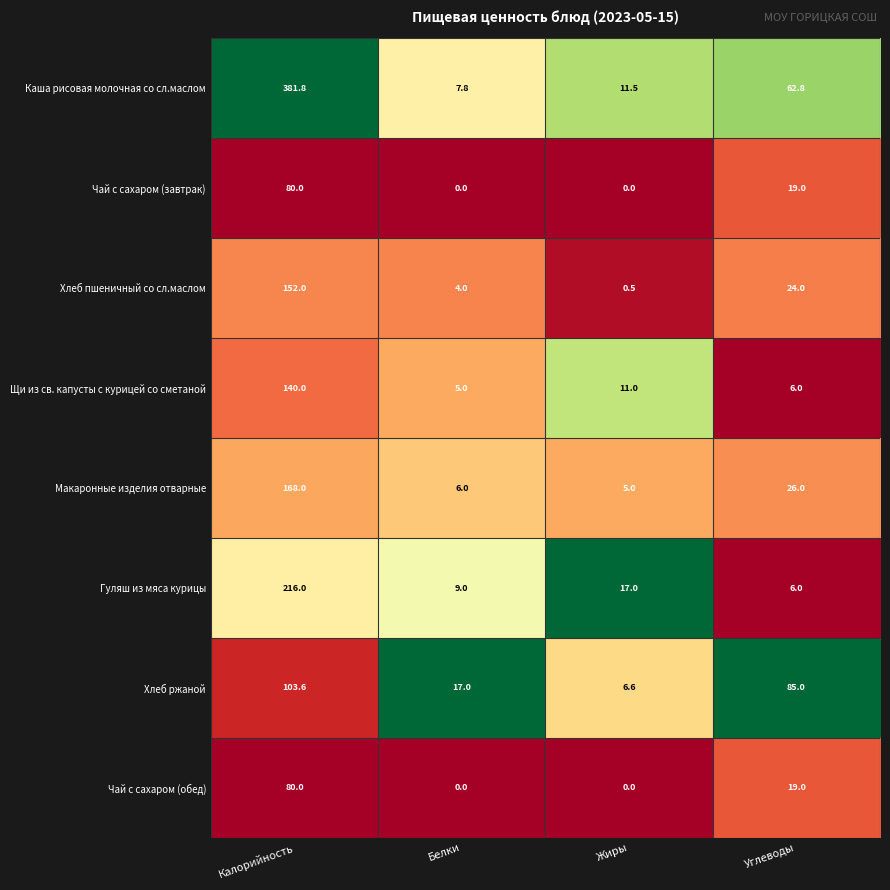

The Чай с сахаром (завтрак) series shows 6.0 at Углеводы. True or false?

False